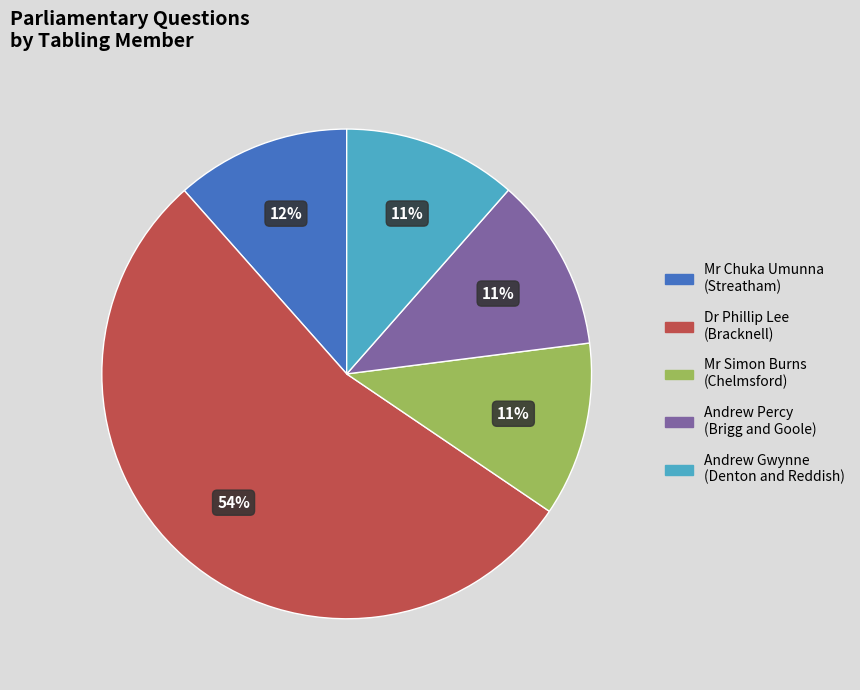

Which category has the biggest portion of the pie?

Dr Phillip Lee (Bracknell)